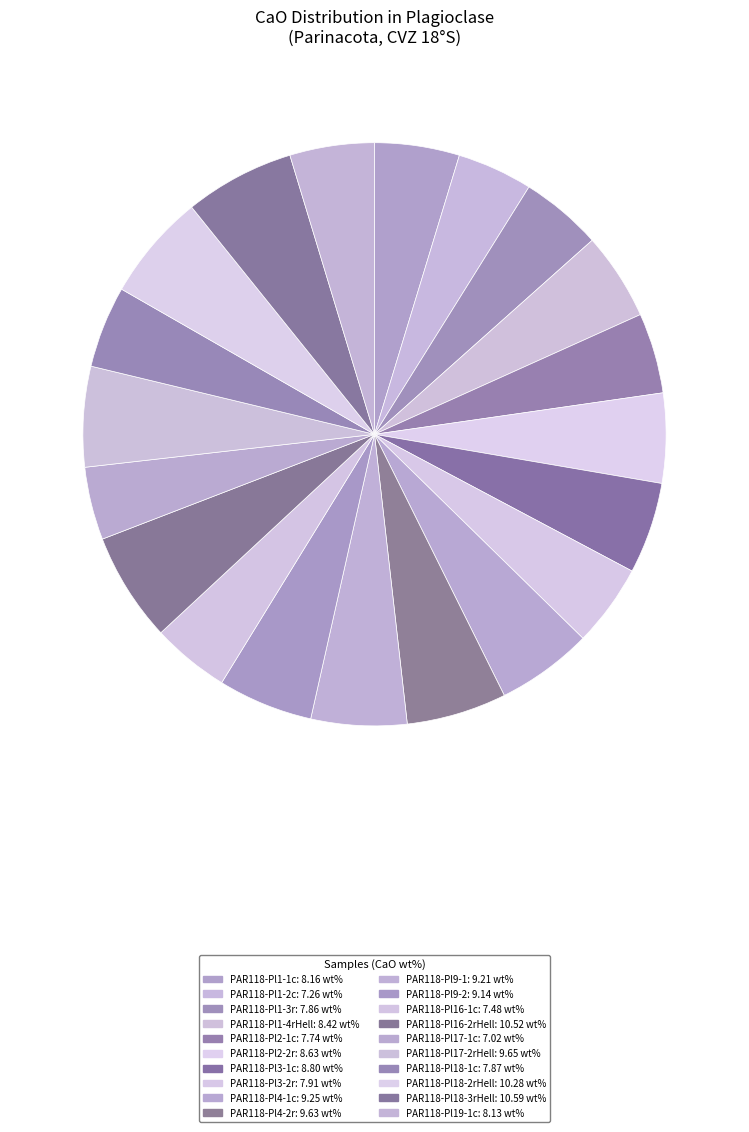

To the nearest percent, what is the difference between the largest and smallest slice percentages?

2%